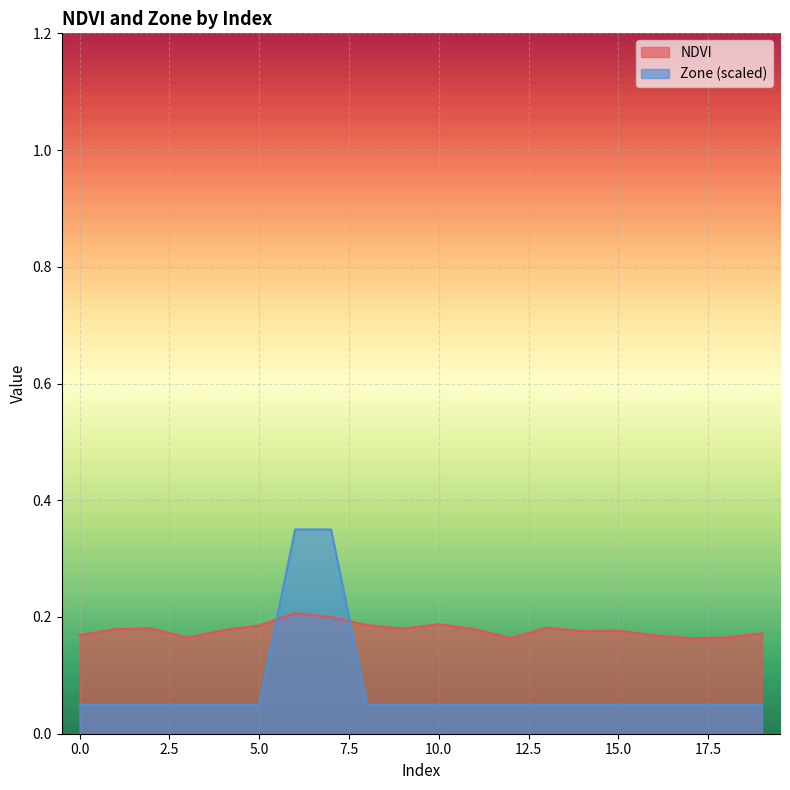

Reading right to left, list all the values displayed in this chart.

NDVI: 19=0.2	18=0.2	17=0.2	16=0.2	15=0.2	14=0.2	13=0.2	12=0.2	11=0.2	10=0.2	9=0.2	8=0.2	7=0.2	6=0.2	5=0.2	4=0.2	3=0.2	2=0.2	1=0.2	0=0.2
Zone: 19=0.1	18=0.1	17=0.1	16=0.1	15=0.1	14=0.1	13=0.1	12=0.1	11=0.1	10=0.1	9=0.1	8=0.1	7=0.3	6=0.3	5=0.1	4=0.1	3=0.1	2=0.1	1=0.1	0=0.1